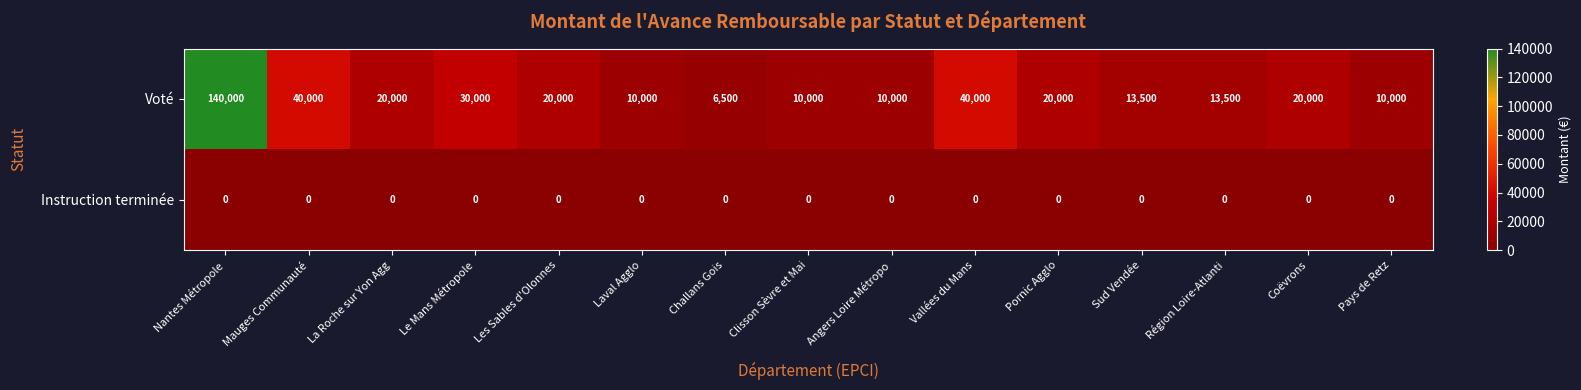

At which label does Voté reach its peak?

Nantes Métropole